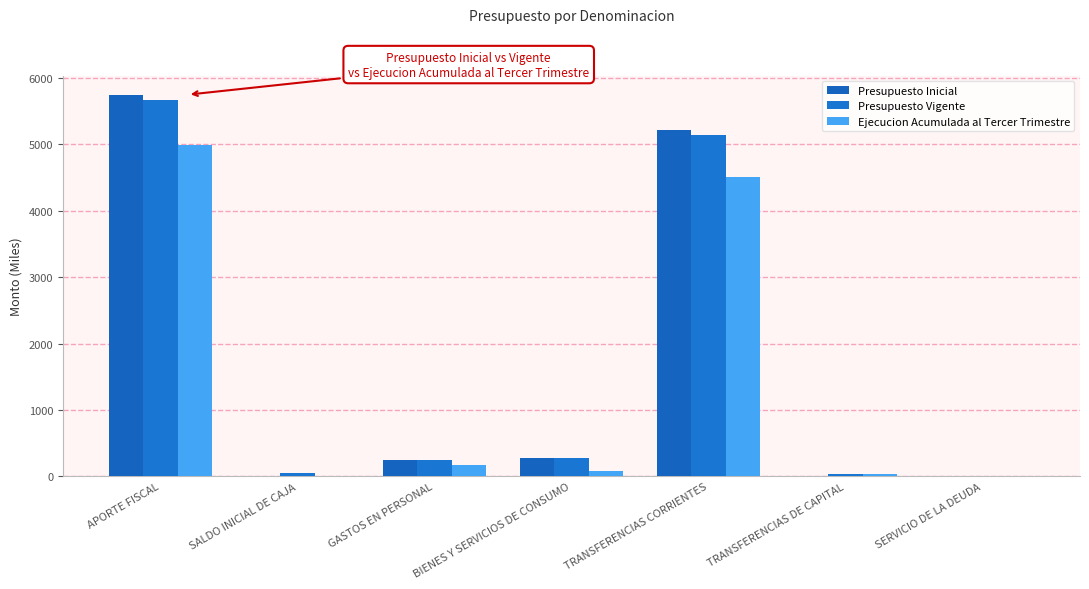

How many data points does each series have?

7